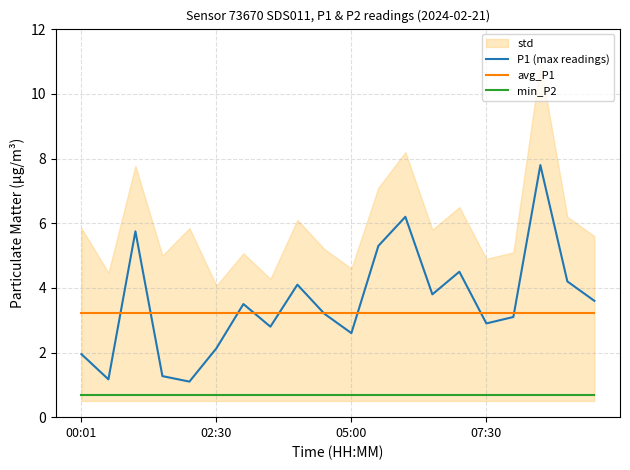

True or false: min_P2 and P1 (max readings) cross at least once.

False